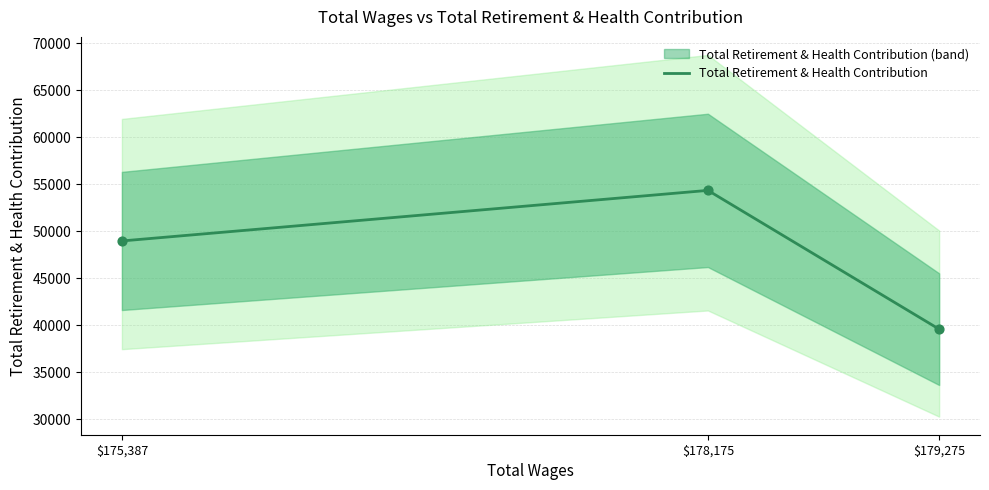

Approximately how many times larger is the value at $175,387 compared to $179,275?

1.2